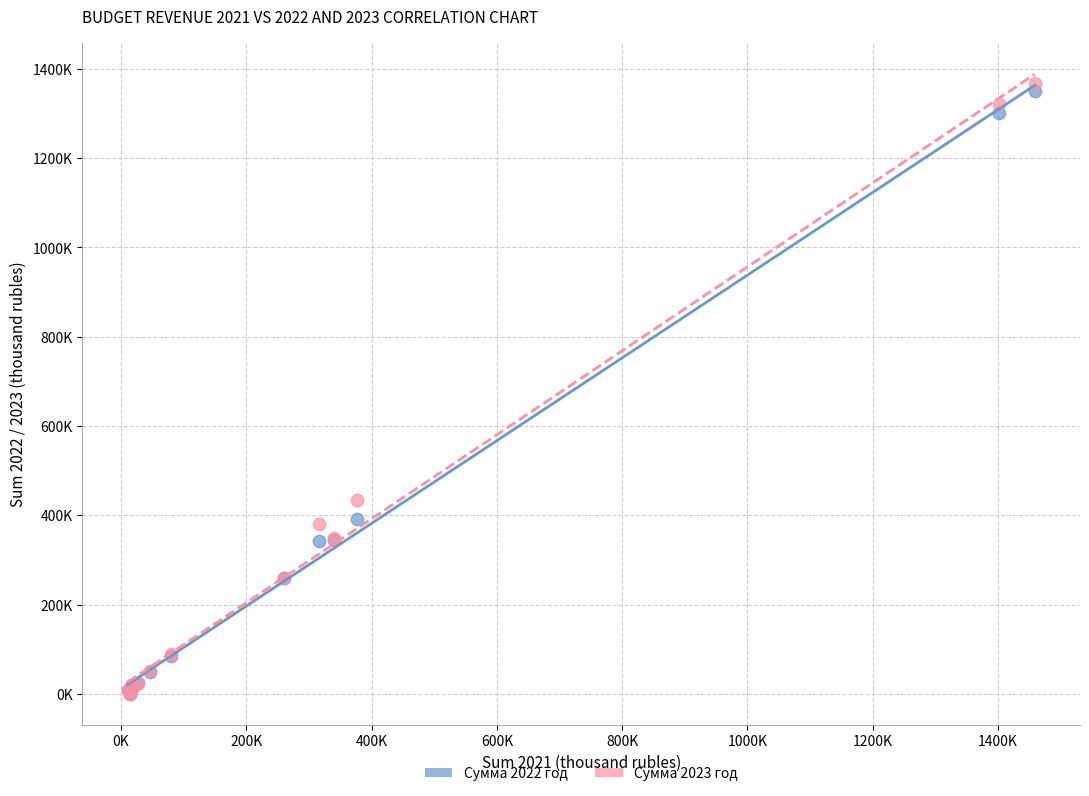

Which series has the widest spread of Y values?

Сумма 2023 год